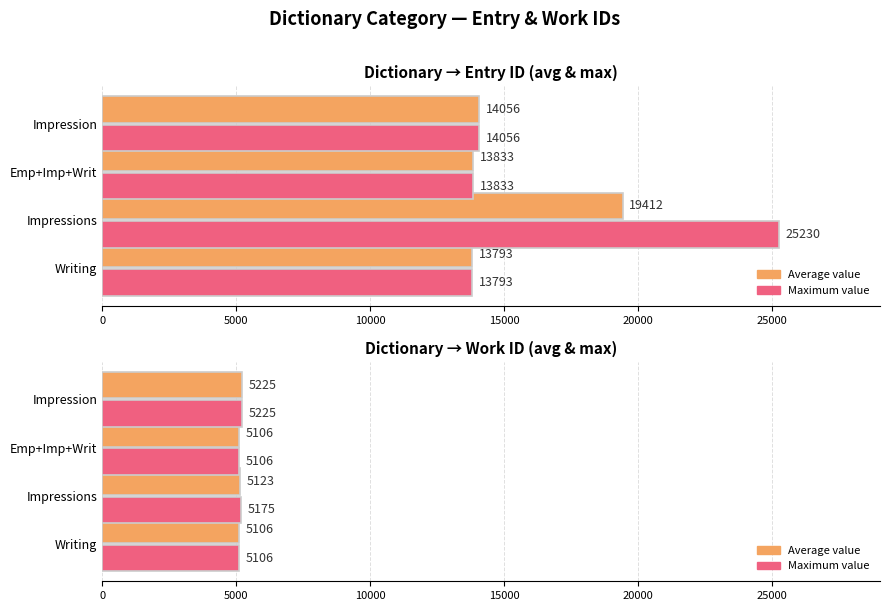

How many series are shown in this chart?

2